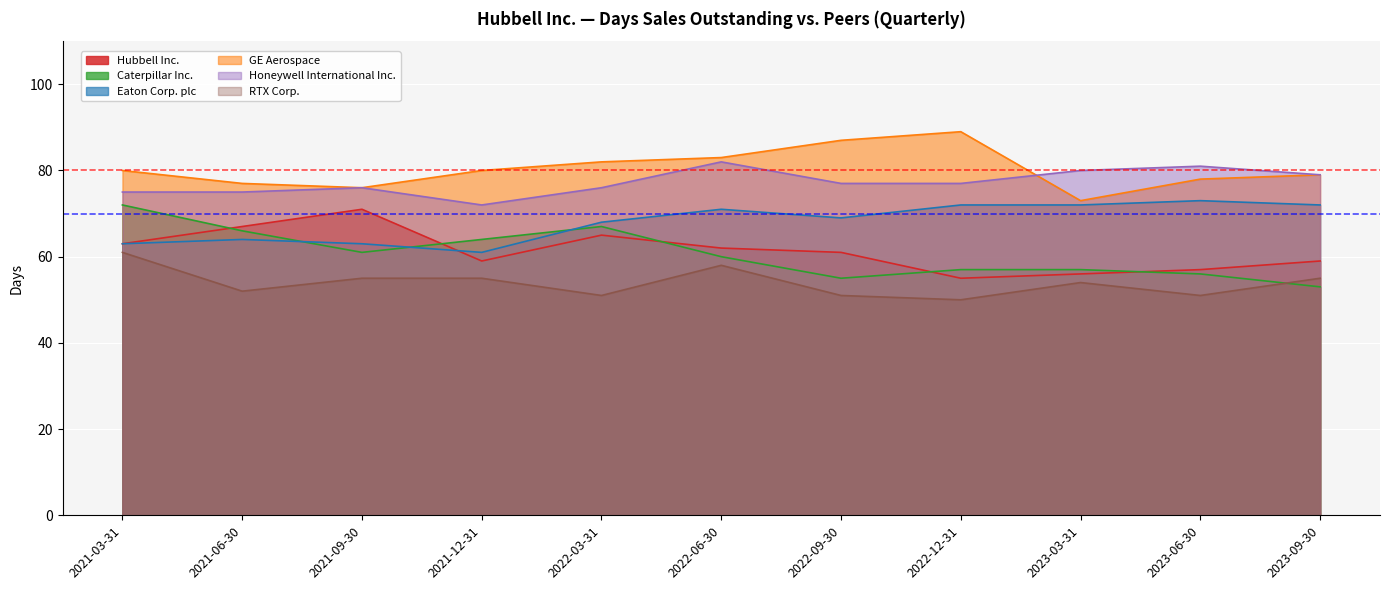

The value of Eaton Corp. plc at 2022-03-31 is 68. True or false?

True